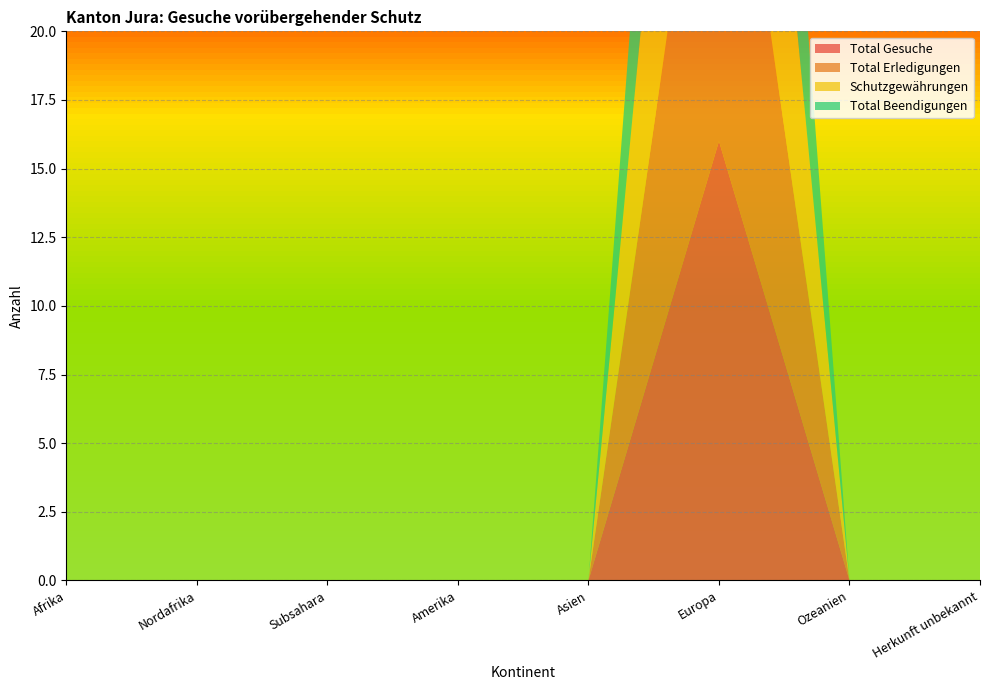

Reading left to right, list all the values displayed in this chart.

Total Gesuche: Afrika=0	Nordafrika=0	Subsahara=0	Amerika=0	Asien=0	Europa=16	Ozeanien=0	Herkunft unbekannt=0
Total Erledigungen: Afrika=0	Nordafrika=0	Subsahara=0	Amerika=0	Asien=0	Europa=17	Ozeanien=0	Herkunft unbekannt=0
Schutzgewährungen: Afrika=0	Nordafrika=0	Subsahara=0	Amerika=0	Asien=0	Europa=17	Ozeanien=0	Herkunft unbekannt=0
Total Beendigungen: Afrika=0	Nordafrika=0	Subsahara=0	Amerika=0	Asien=0	Europa=13	Ozeanien=0	Herkunft unbekannt=0